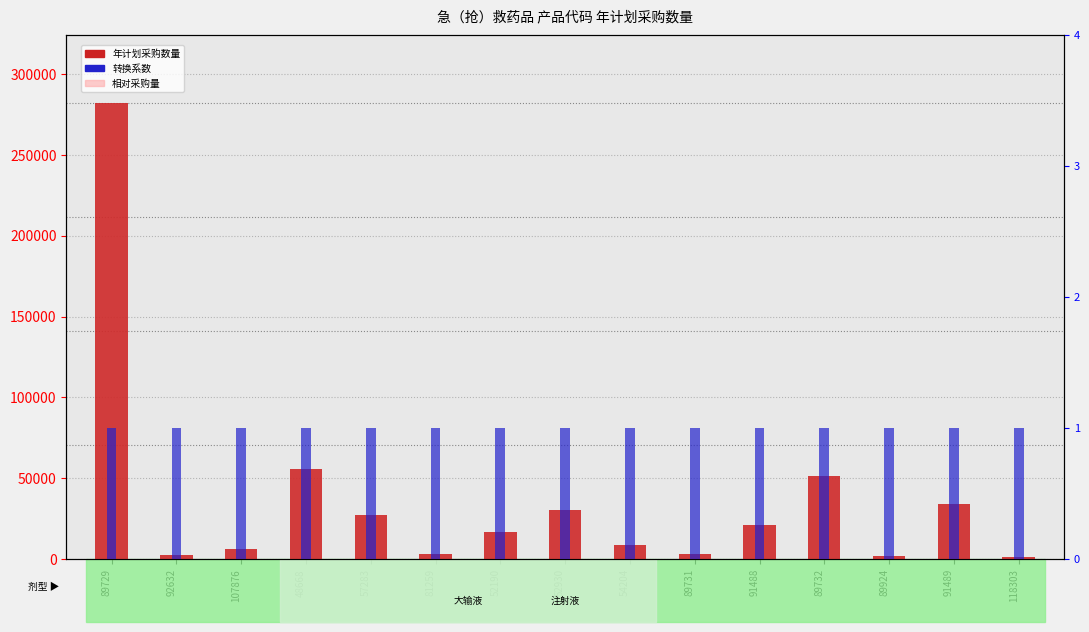

List the labels in order of 相对采购量 value, largest first.

89729, 48668, 89732, 91489, 52930, 57283, 91488, 52190, 54204, 107876, 81259, 89731, 92632, 89924, 118303